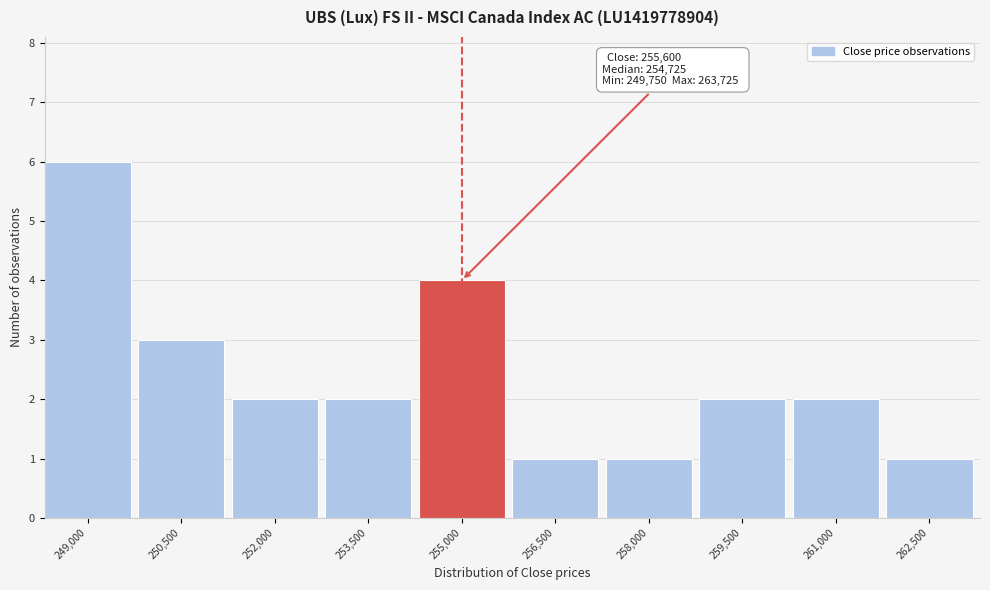

Reading right to left, extract all data points from this chart.

262,500=1	261,000=2	259,500=2	258,000=1	256,500=1	255,000=4	253,500=2	252,000=2	250,500=3	249,000=6